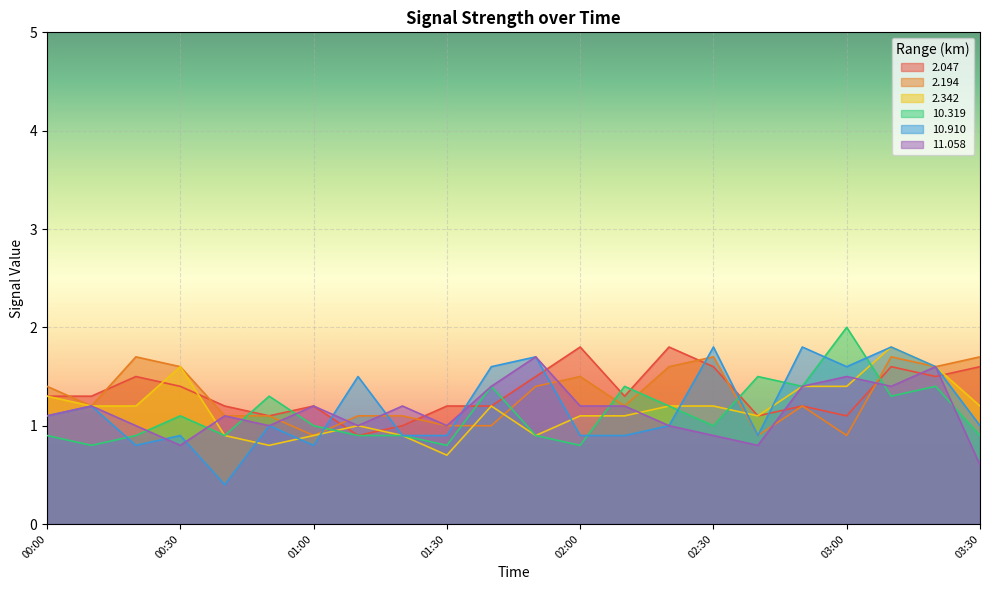

True or false: 2.342 and 10.910 intersect in this chart.

True